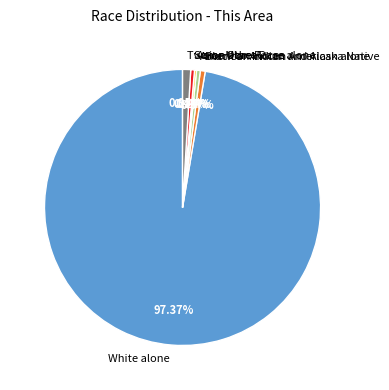

Which slice is the largest?

White alone